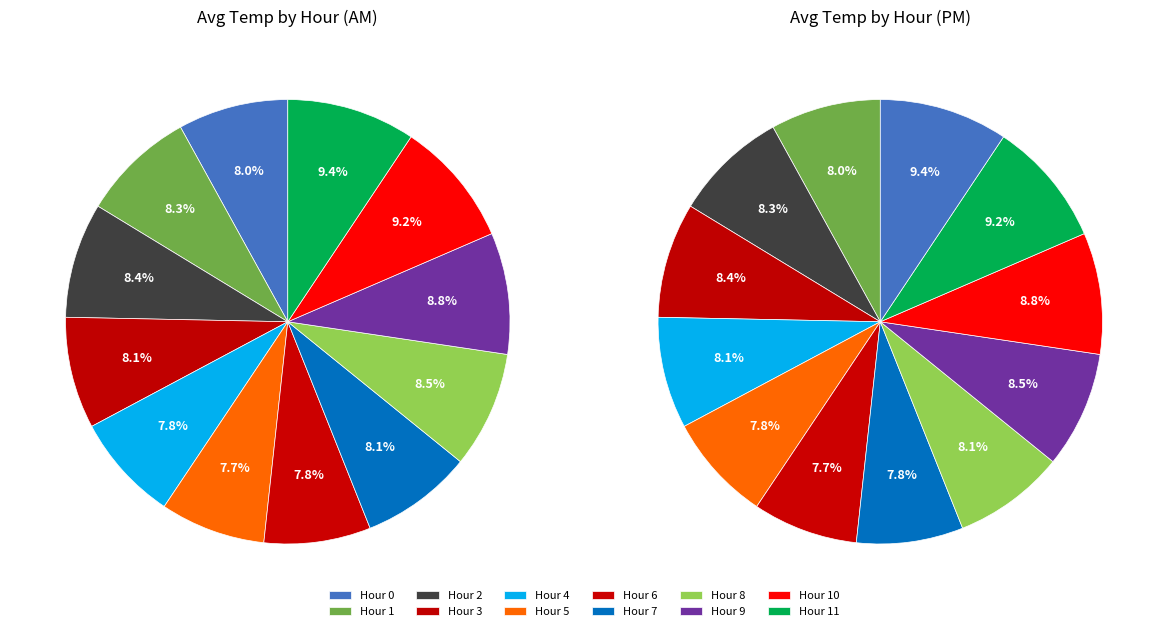

To the nearest percent, what percentage of the pie is Hour 5?

8%